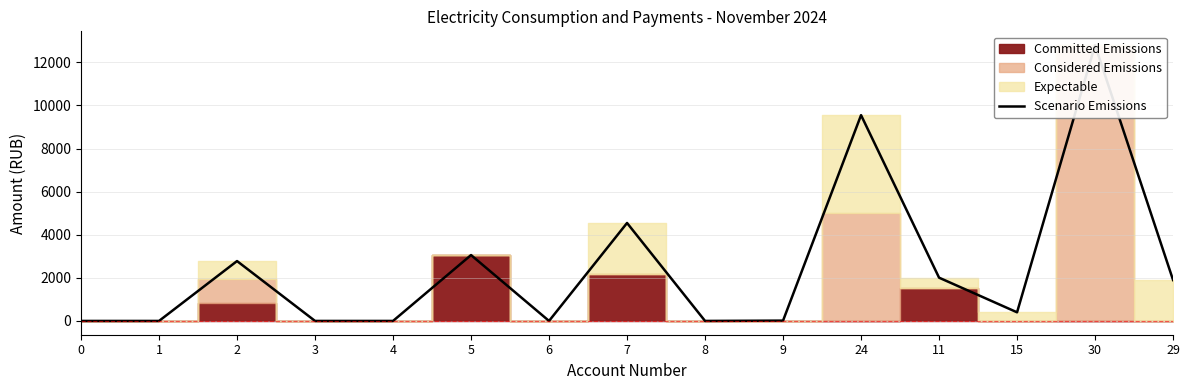

The value at 1 is 8654.8. True or false?

False